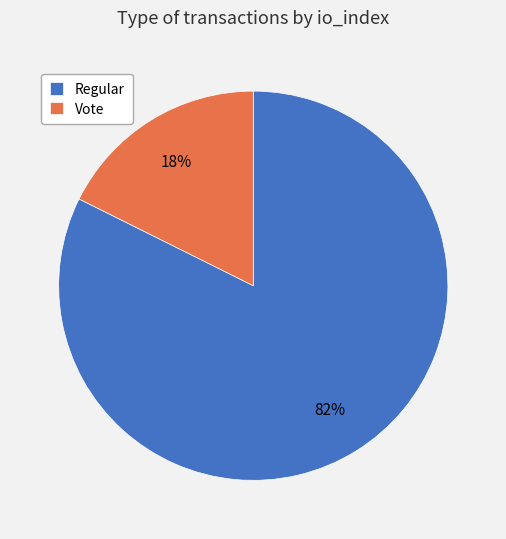

To the nearest percent, what percentage of the pie is Vote?

18%